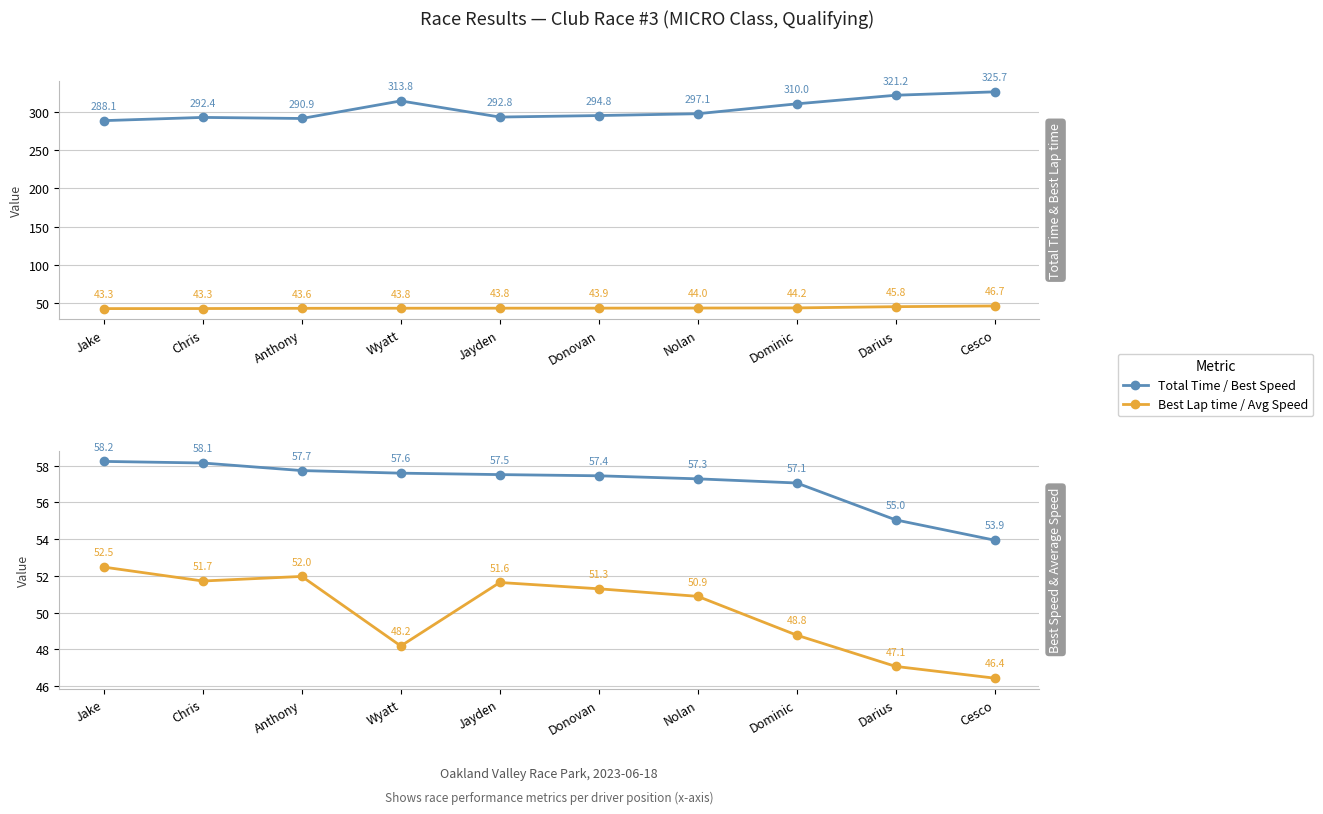

What is the label of the 5th point from the right?

Donovan